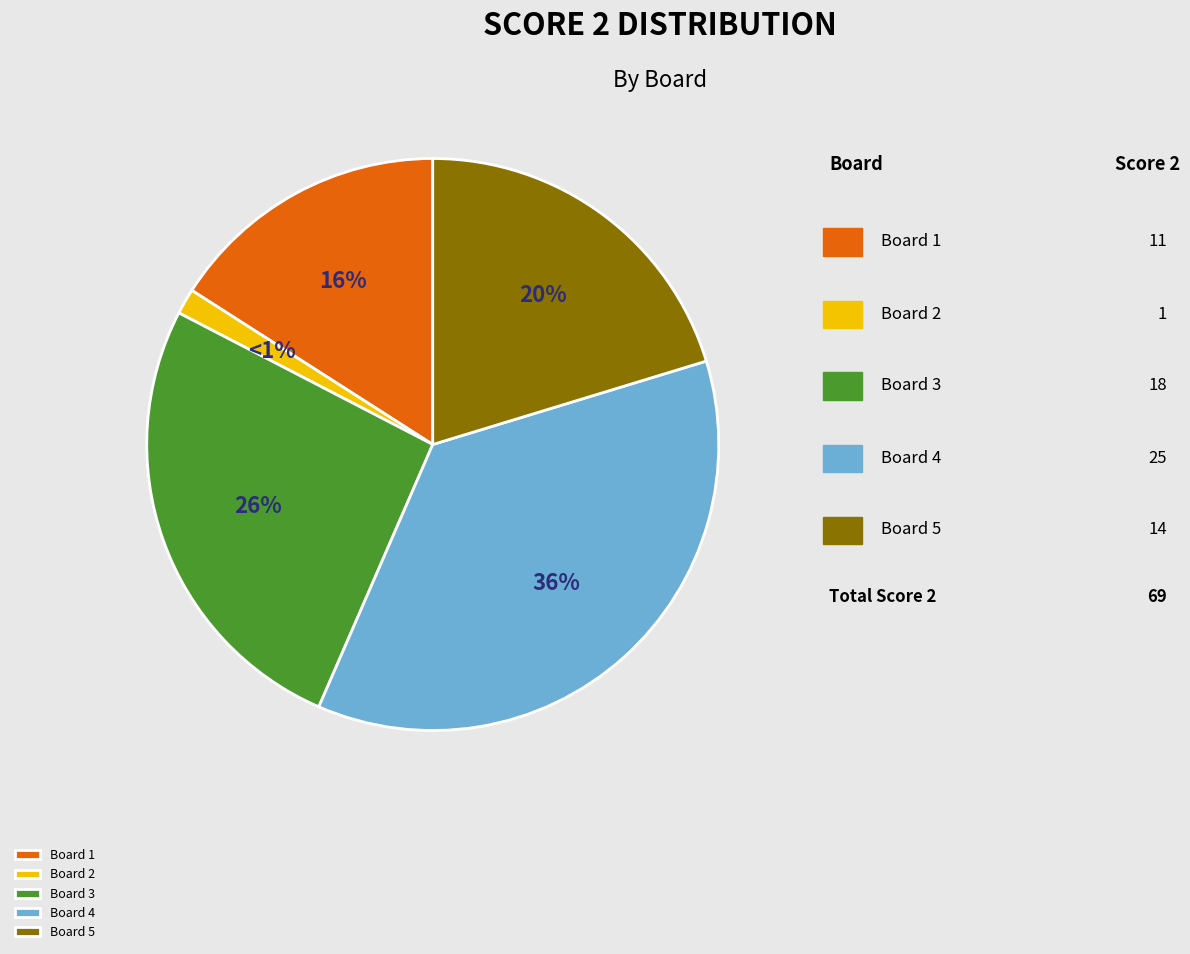

To the nearest percent, what percentage of the pie is Board 3?

26%